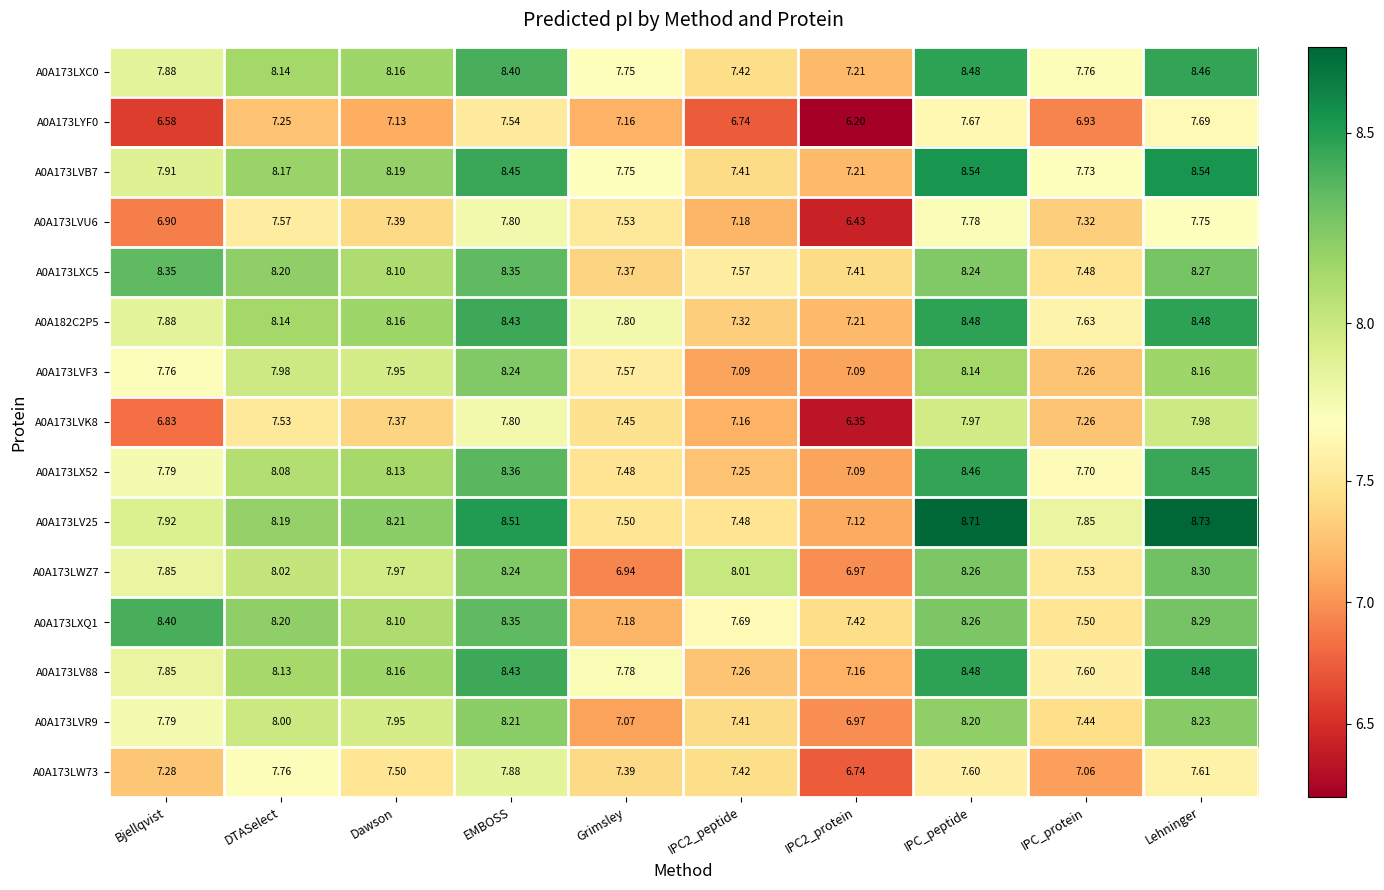

At which label does A0A173LXC5 reach its minimum?

Grimsley